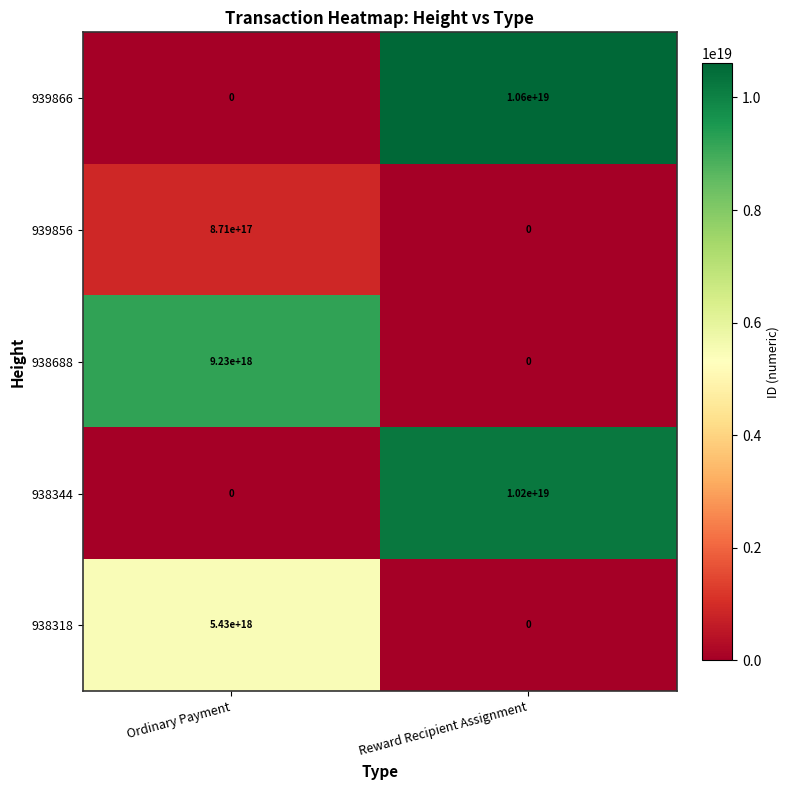

At which label does 939856 reach its minimum?

Reward Recipient Assignment